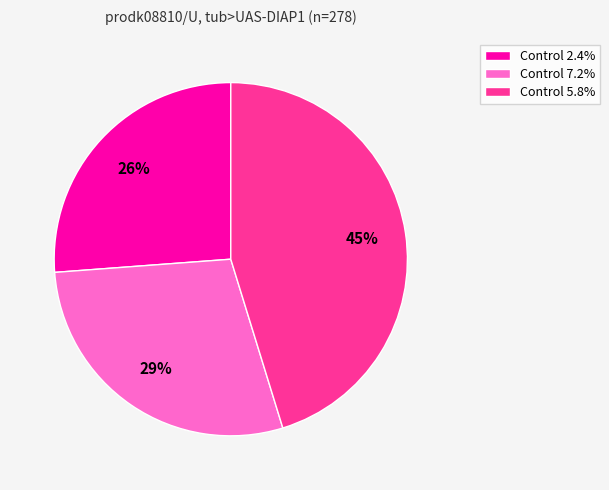

Does any single category account for the majority?

No